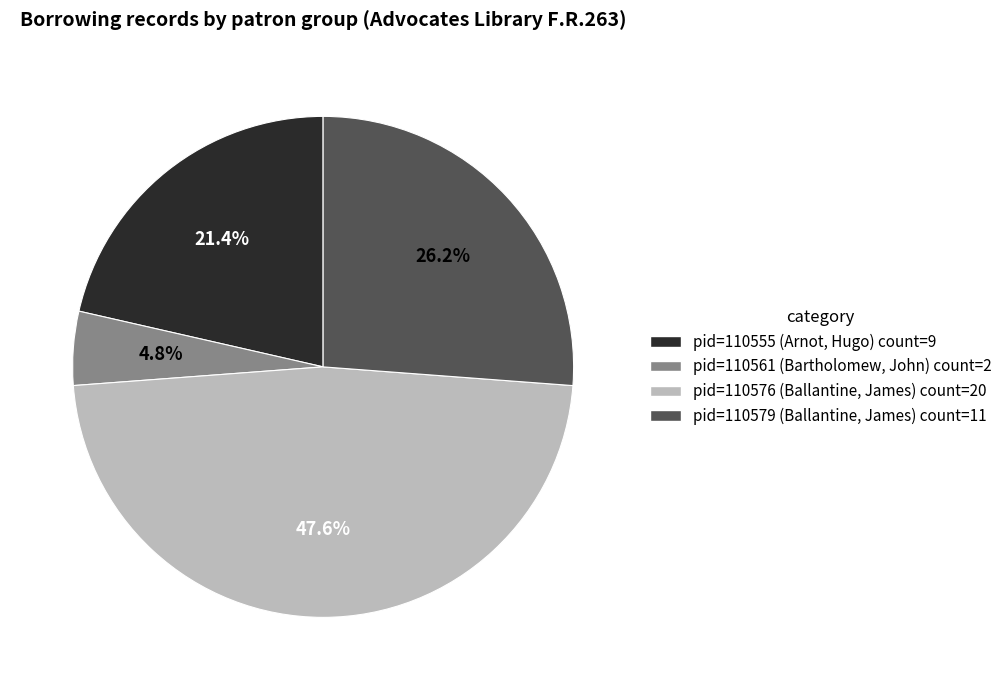

Approximately how many times larger is the value at pid=110579 (Ballantine, James) count=11 compared to pid=110561 (Bartholomew, John) count=2?

5.5